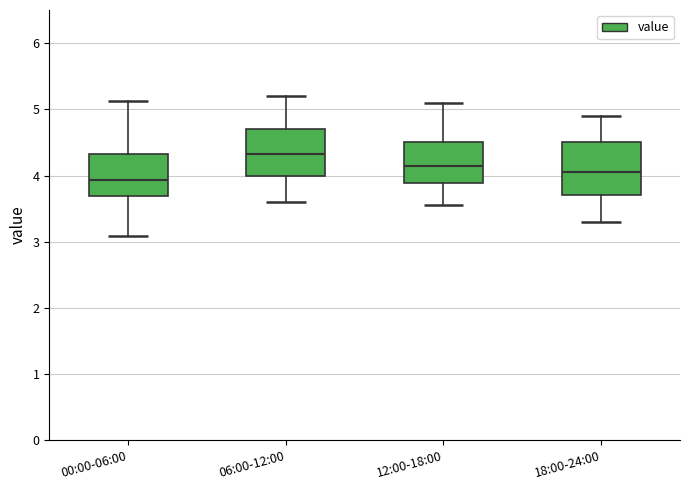

Reading left to right, transcribe this box plot: for each box, give where its median line is, the range the box spans, and where its two whiskers end, as read against the y-axis. The values are not printed on the chart, so give them approximately, as read against the axis.

00:00-06:00: median 3.9, box 3.7 to 4.3, whiskers 3.1 to 5.1
06:00-12:00: median 4.3, box 4.0 to 4.7, whiskers 3.6 to 5.2
12:00-18:00: median 4.2, box 3.9 to 4.5, whiskers 3.6 to 5.1
18:00-24:00: median 4.1, box 3.7 to 4.5, whiskers 3.3 to 4.9